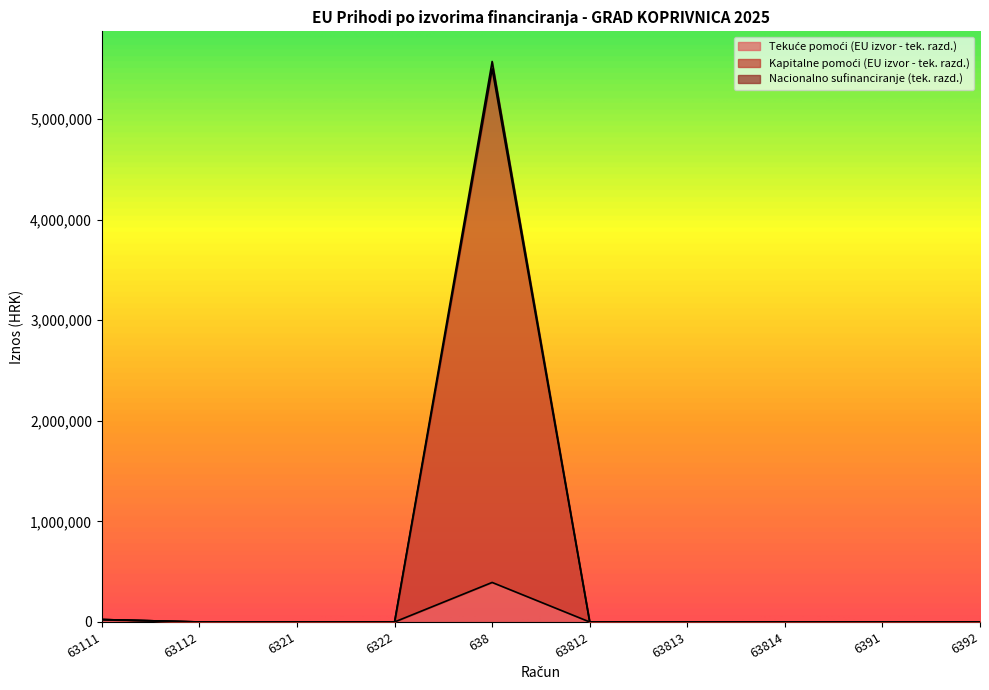

Which series has the largest total across all categories?

Kapitalne pomoći (EU izvor - tek. razd.)